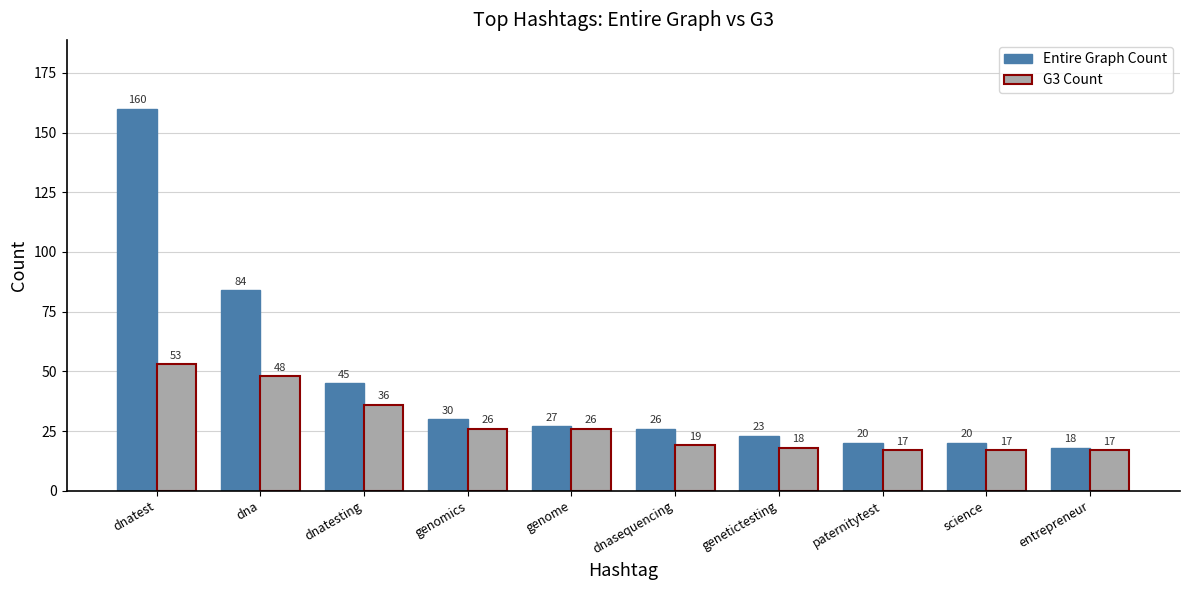

Reading left to right, transcribe all the data shown in this chart.

Entire Graph Count: 160	84	45	30	27	26	23	20	20	18
G3 Count: 53	48	36	26	26	19	18	17	17	17